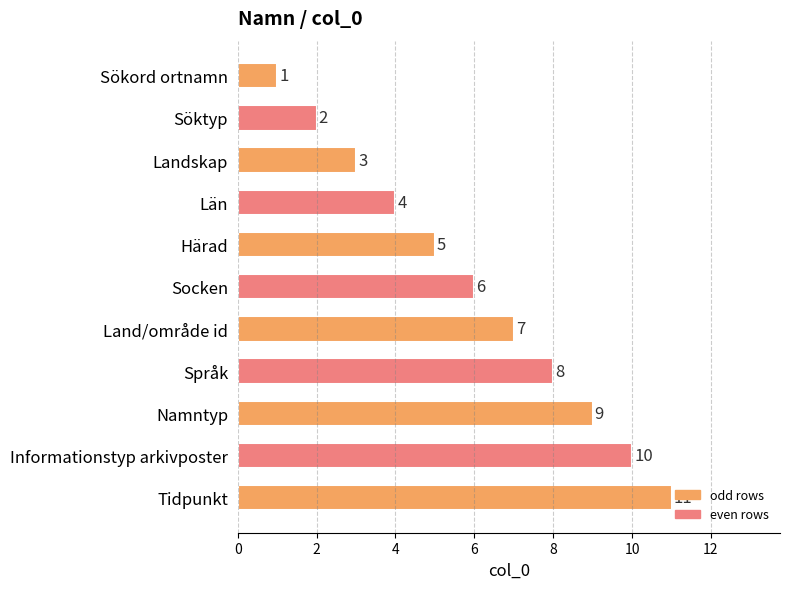

What is the label of the 4th bar from the top?

Län